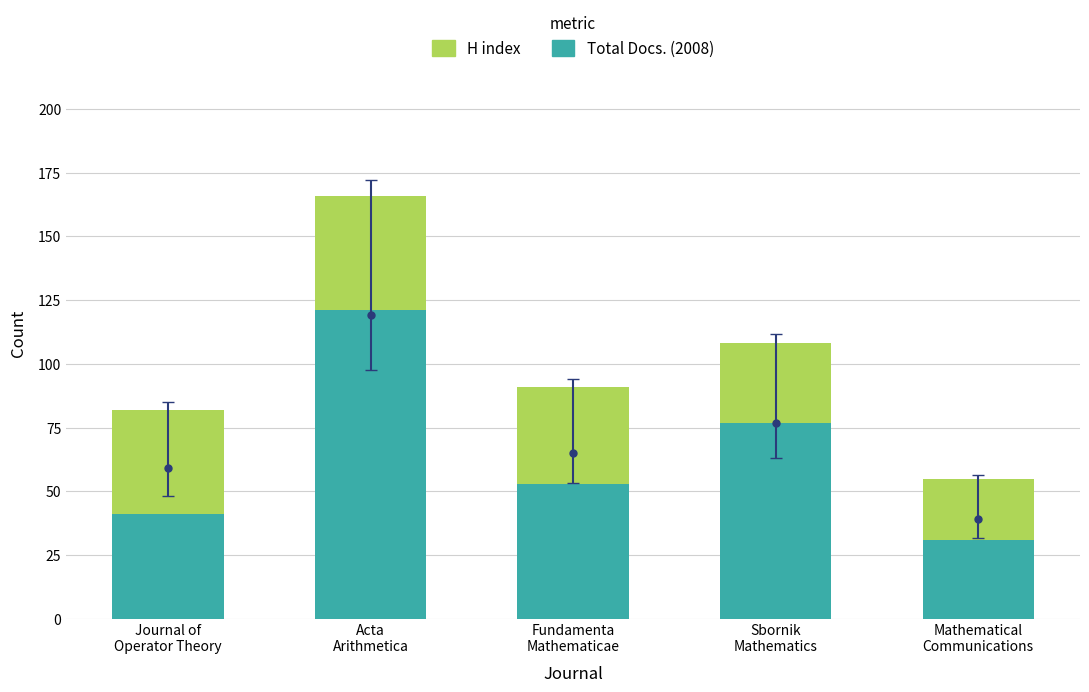

Which series changed the most between Sbornik
Mathematics and Mathematical
Communications?

Total Docs. (2008)